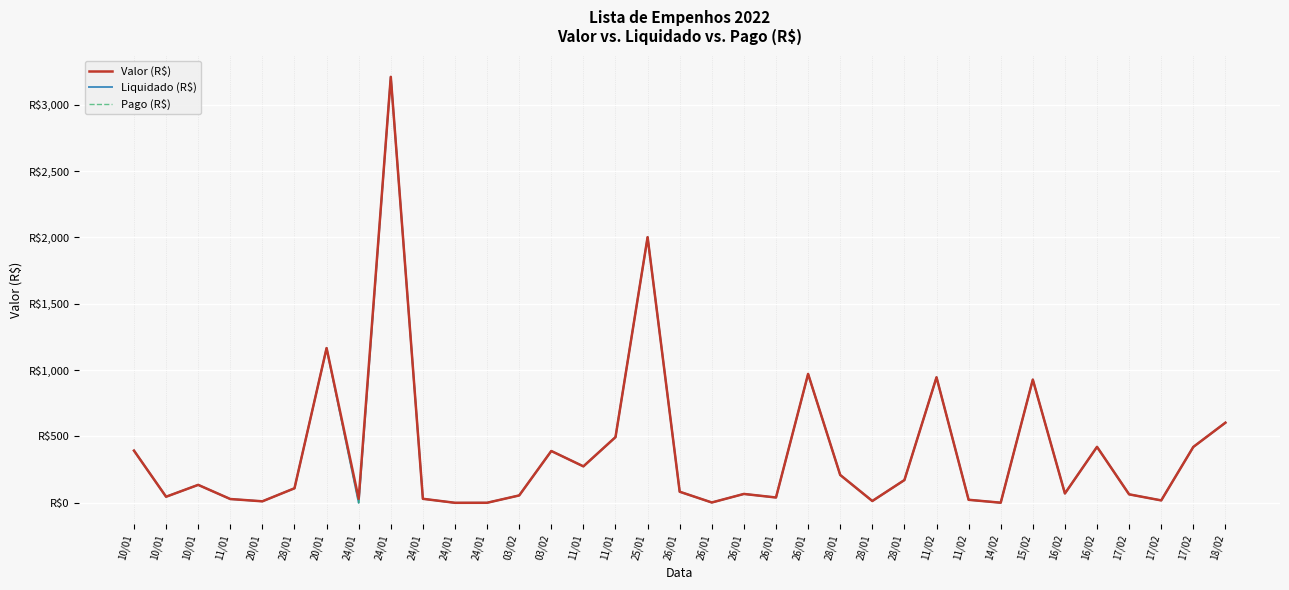

Does the chart display data point markers on the line(s)?

No